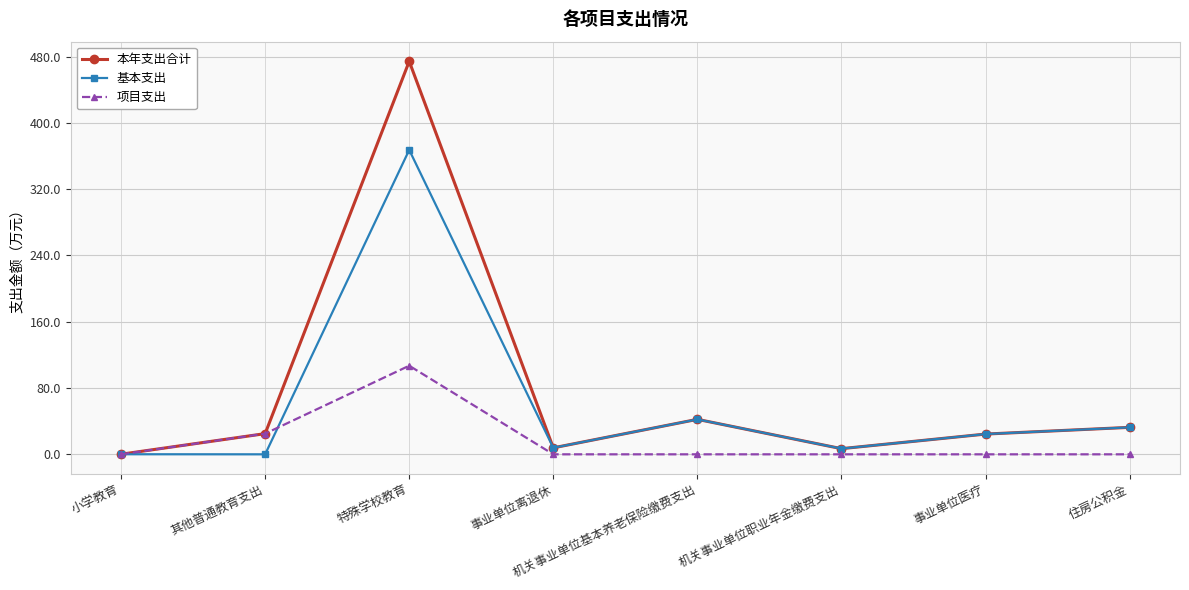

How many series are shown in this chart?

3